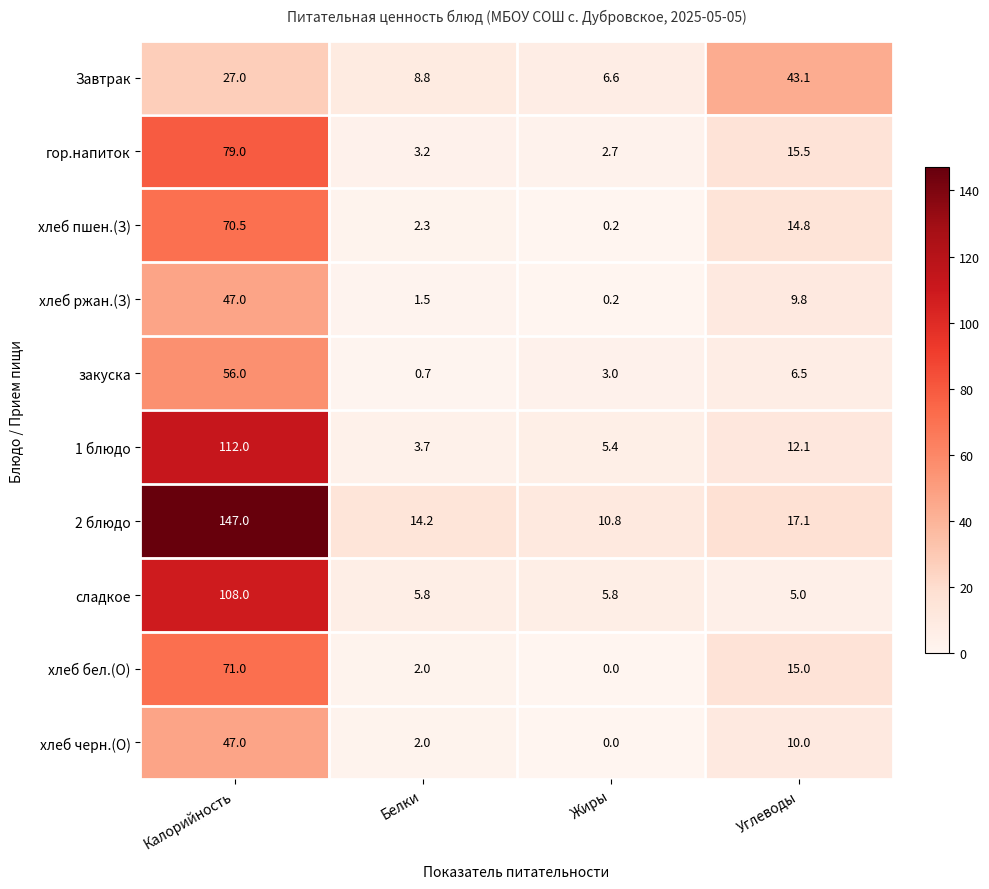

What is the difference between the maximum and minimum values in the хлеб бел.(О) series?

71.0